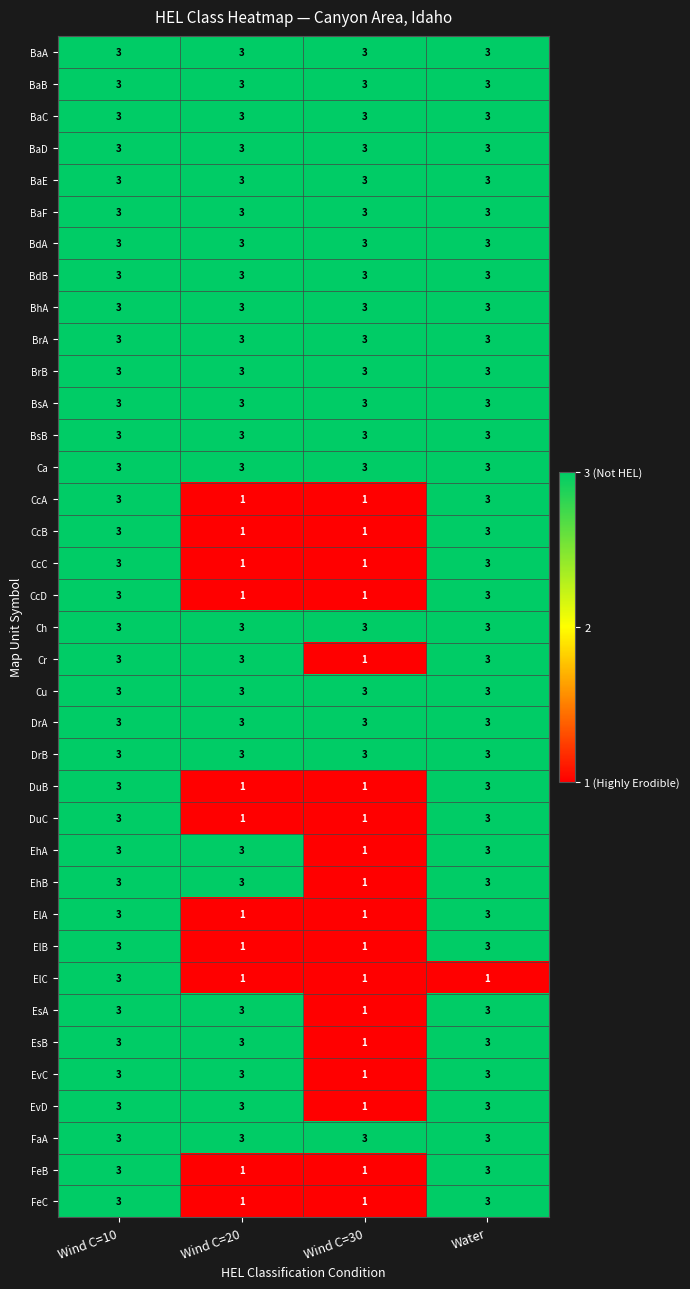

What is the approximate value of EsB at Water?

3